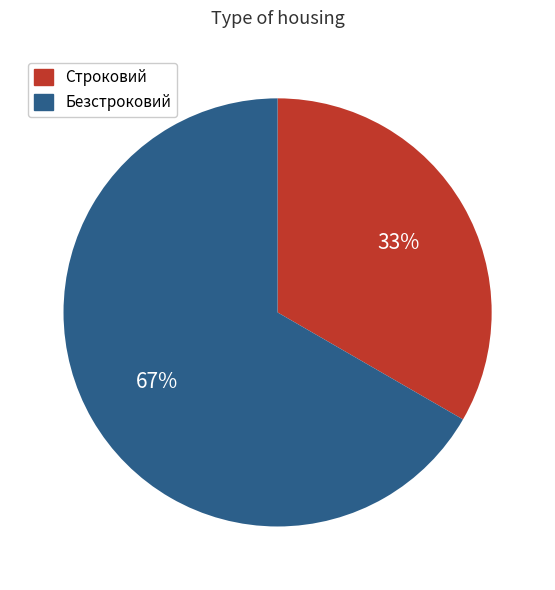

Which slice is the largest?

Безстроковий